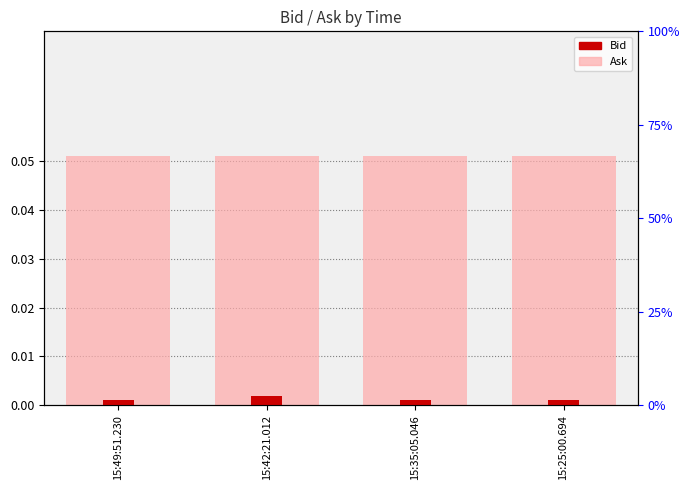

Rank the series by their average value, from highest to lowest.

Ask, Bid